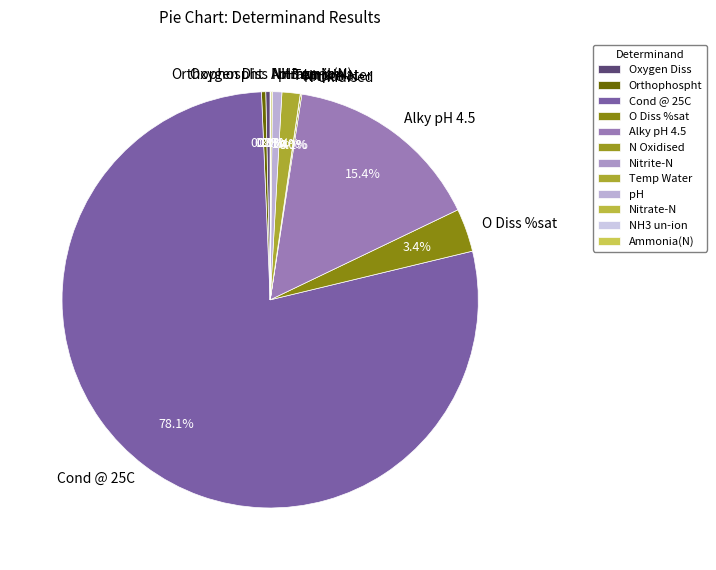

Is there a majority slice in this chart?

Yes